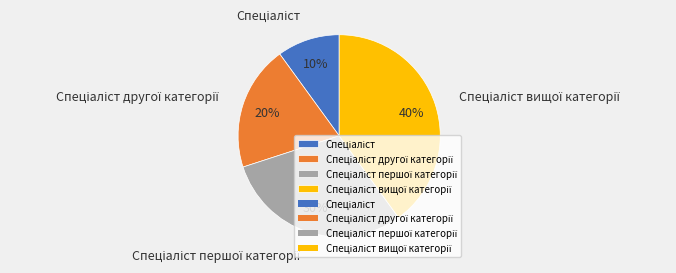

Is there any slice that represents more than half of the pie?

No